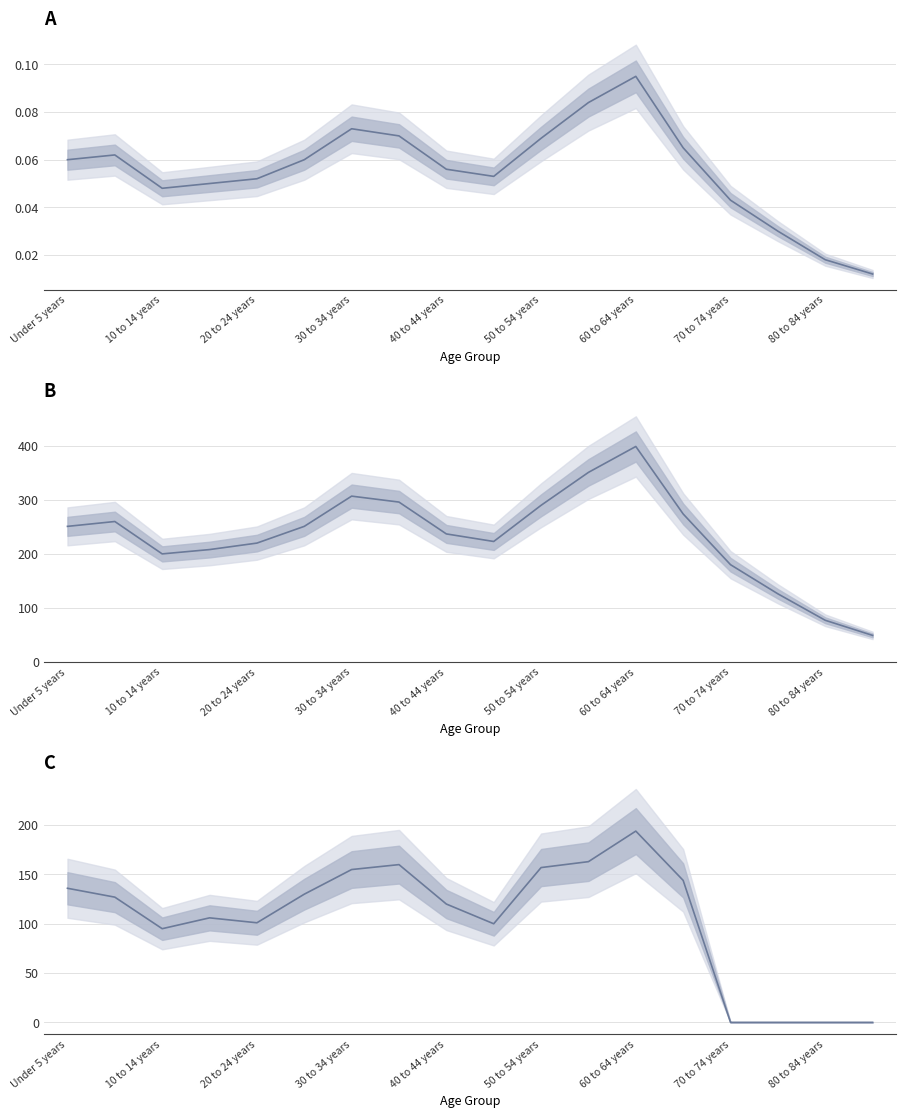

Which series has the largest total across all categories?

Total Population Count